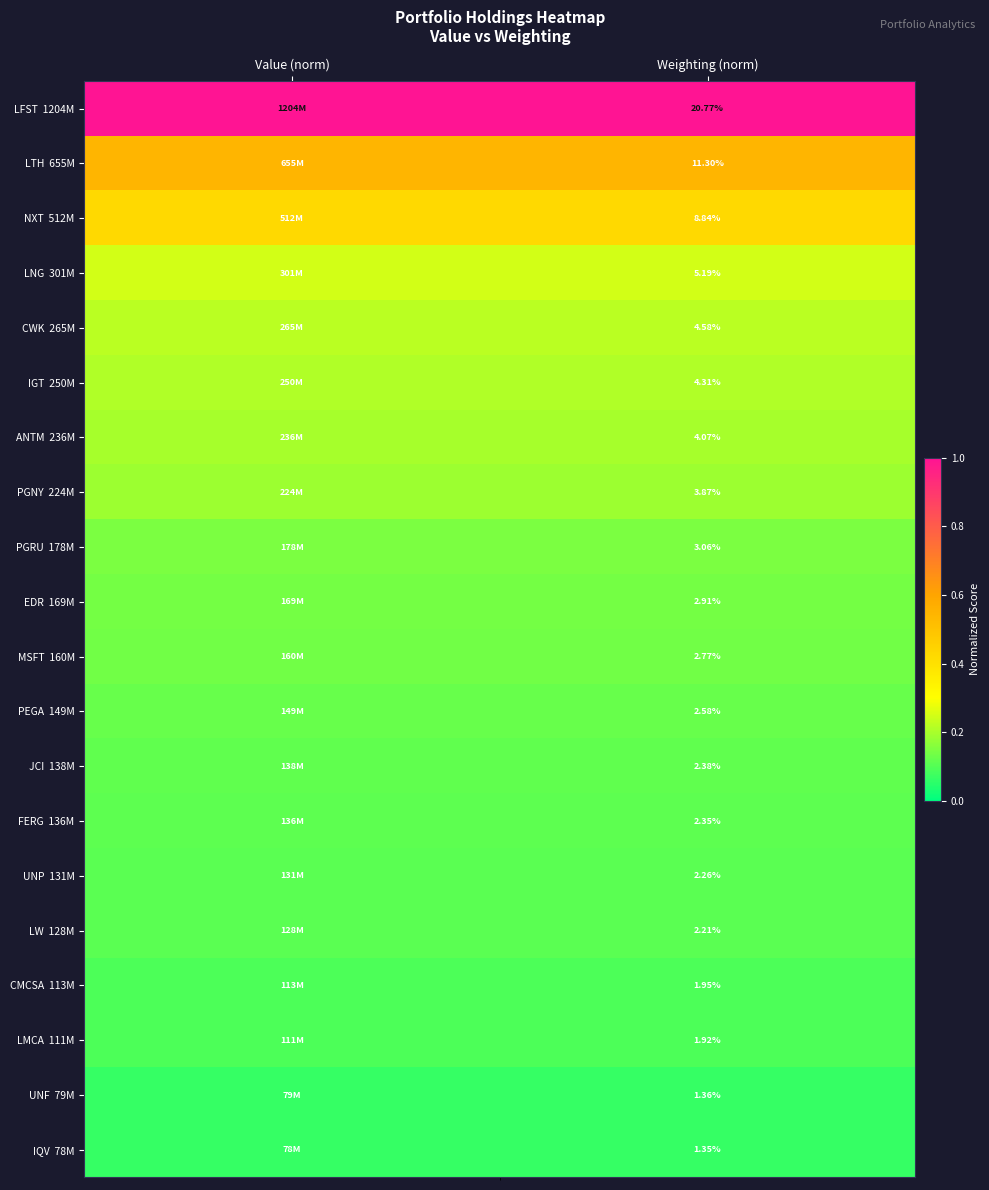

What is the sum of the PGRU 178M values at Value (norm) and Weighting (norm)?

0.3